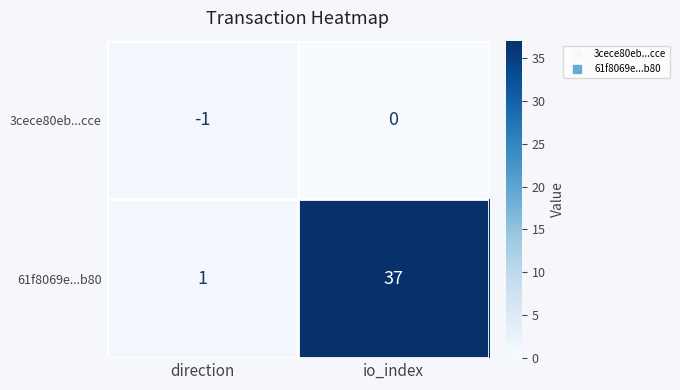

Reading left to right, extract all data points from this chart.

3cece80eb...cce: direction=-1	io_index=0
61f8069e...b80: direction=1	io_index=37